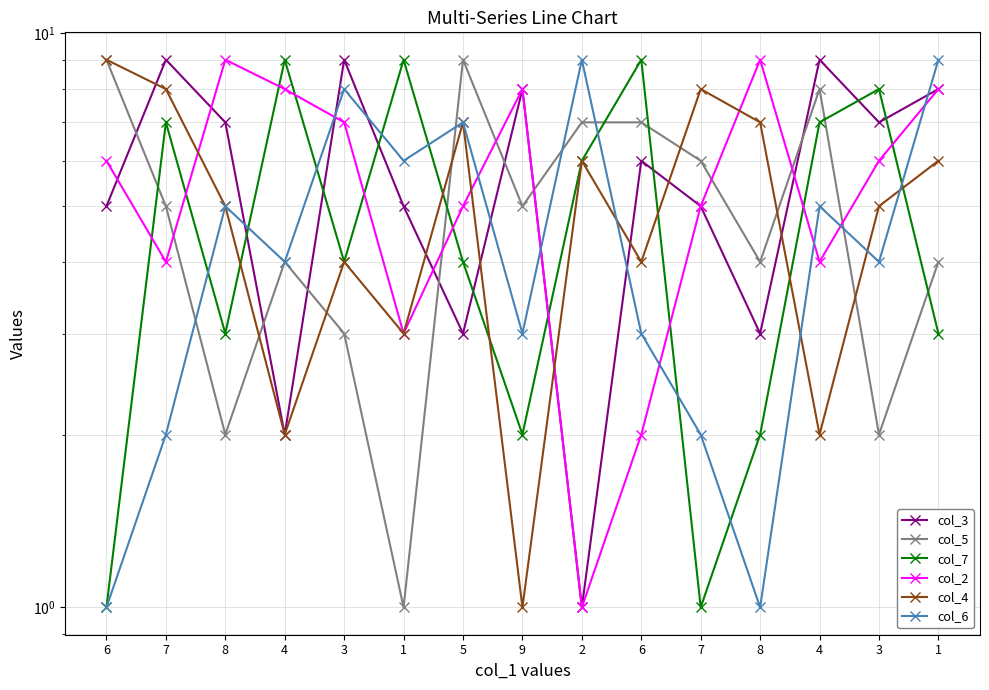

Which series has the widest spread of values?

col_3